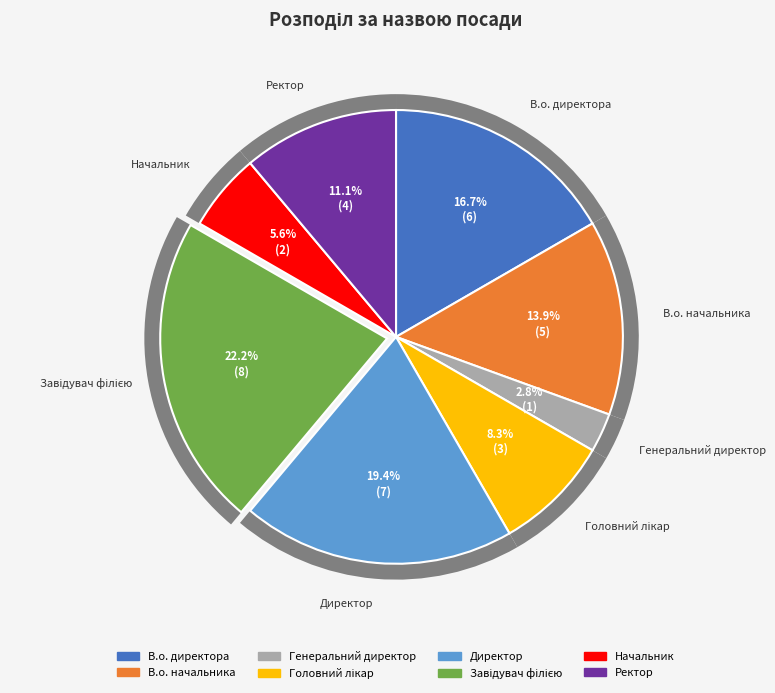

To the nearest percent, what portion does Директор represent?

19%